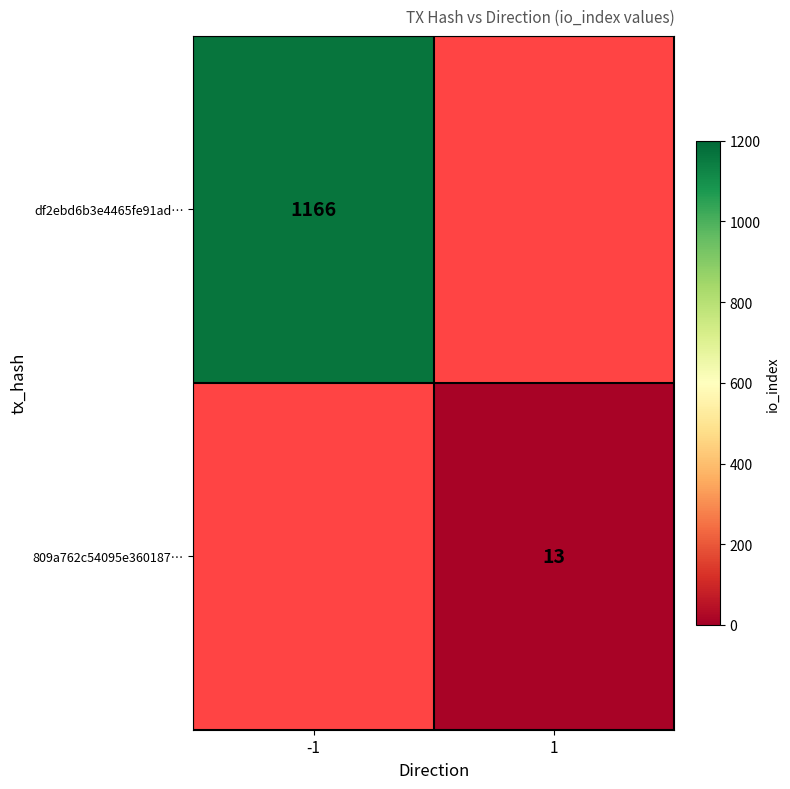

The df2ebd6b3e4465fe91ad… series shows 1863 at -1. True or false?

False